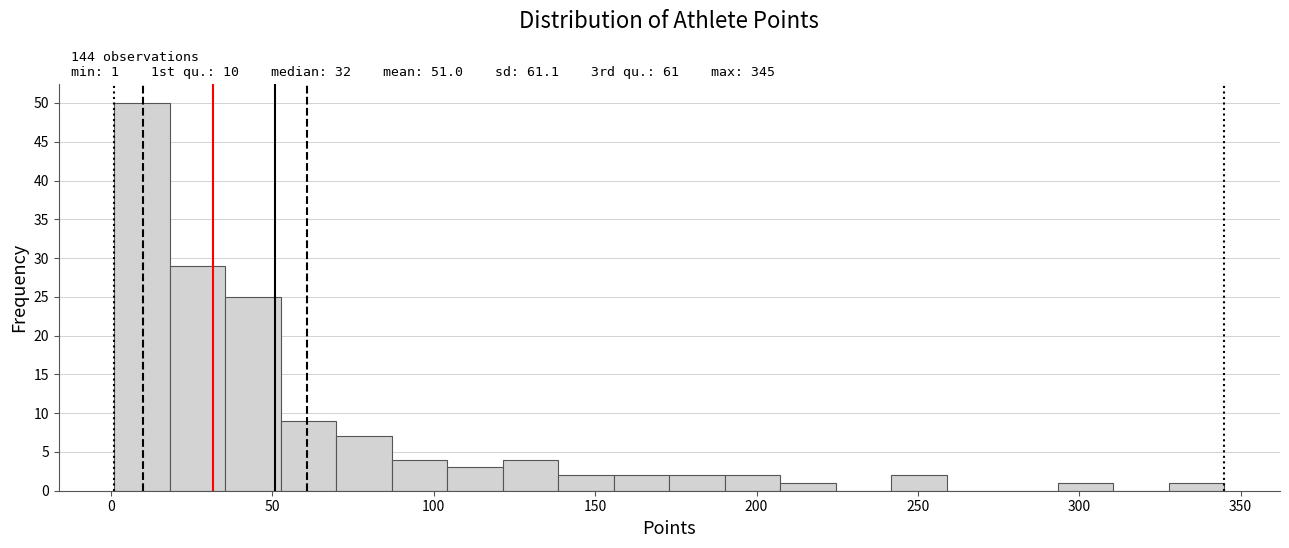

Around what value on the x-axis is the tallest bar? Give the approximate position of its centre, as read against the axis.

10